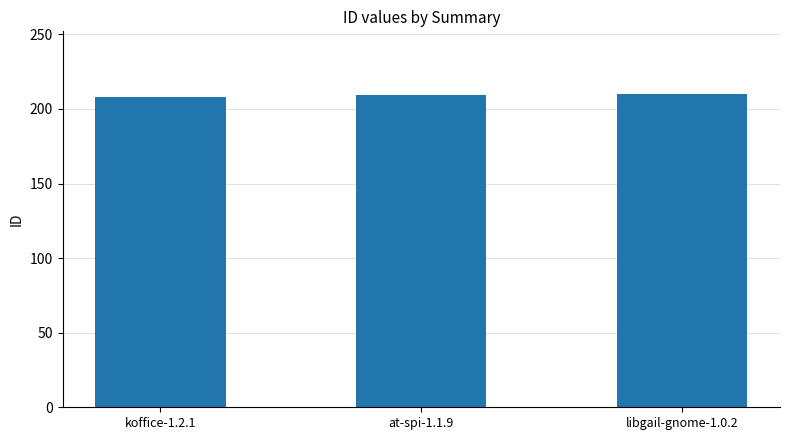

The value at koffice-1.2.1 is 208. True or false?

True